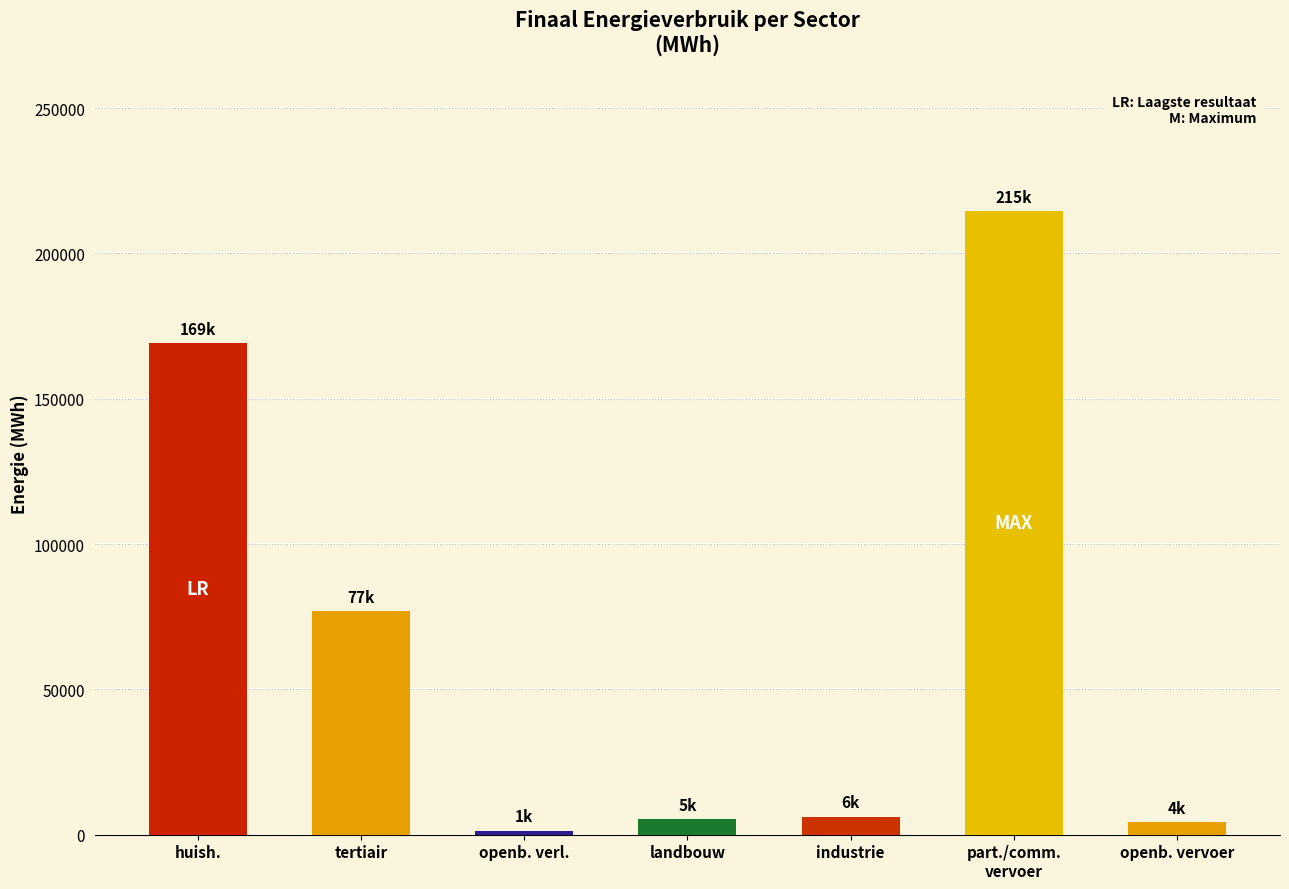

What is the value of the 5th bar from the left?

6225.2